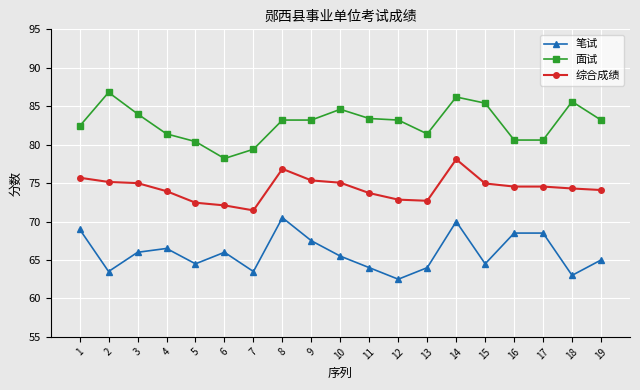

True or false: 综合成绩 and 面试 intersect in this chart.

False